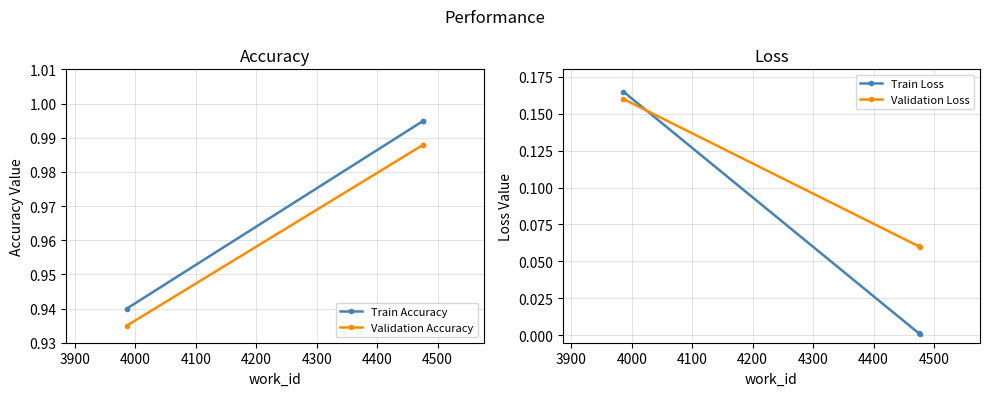

How many Validation Accuracy values are between 0 and 1?

3